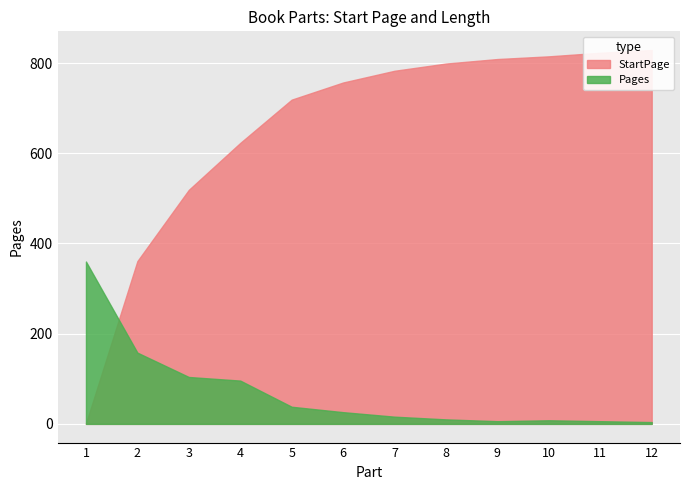

List the series in order of their overall mean, lowest first.

Pages, StartPage